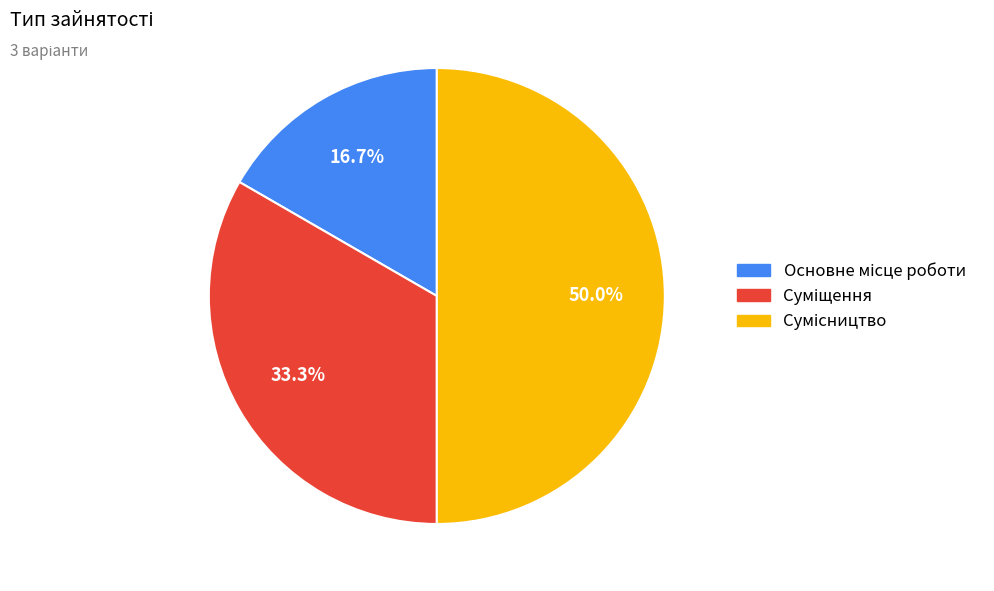

Is there any slice that represents more than half of the pie?

No